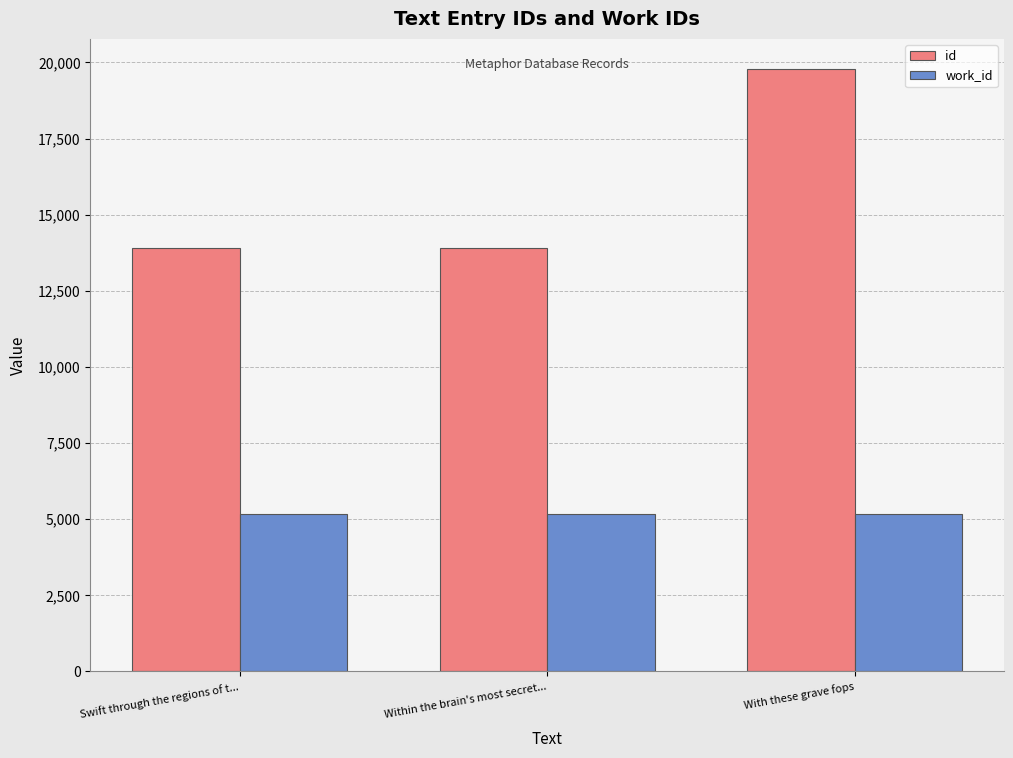

What is the highest value of the work_id series?

5175